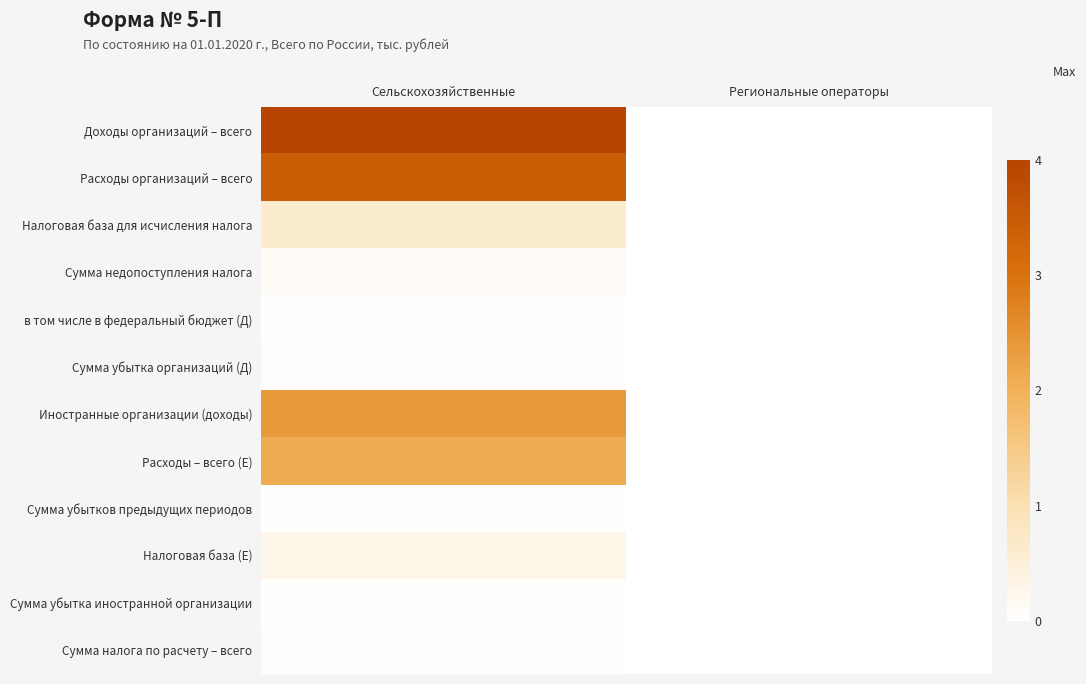

Reading right to left, transcribe all the data shown in this chart.

Доходы организаций – всего: Региональные операторы=0.0	Сельскохозяйственные=4.0
Расходы организаций – всего: Региональные операторы=0.0	Сельскохозяйственные=3.4
Налоговая база для исчисления налога: Региональные операторы=0.0	Сельскохозяйственные=0.6
Сумма недопоступления налога: Региональные операторы=0.0	Сельскохозяйственные=0.1
в том числе в федеральный бюджет (Д): Региональные операторы=0.0	Сельскохозяйственные=0.0
Сумма убытка организаций (Д): Региональные операторы=0.0	Сельскохозяйственные=0.1
Иностранные организации (доходы): Региональные операторы=0.0	Сельскохозяйственные=2.4
Расходы – всего (Е): Региональные операторы=0.0	Сельскохозяйственные=2.1
Сумма убытков предыдущих периодов: Региональные операторы=0.0	Сельскохозяйственные=0.0
Налоговая база (Е): Региональные операторы=0.0	Сельскохозяйственные=0.3
Сумма убытка иностранной организации: Региональные операторы=0.0	Сельскохозяйственные=0.0
Сумма налога по расчету – всего: Региональные операторы=0.0	Сельскохозяйственные=0.1